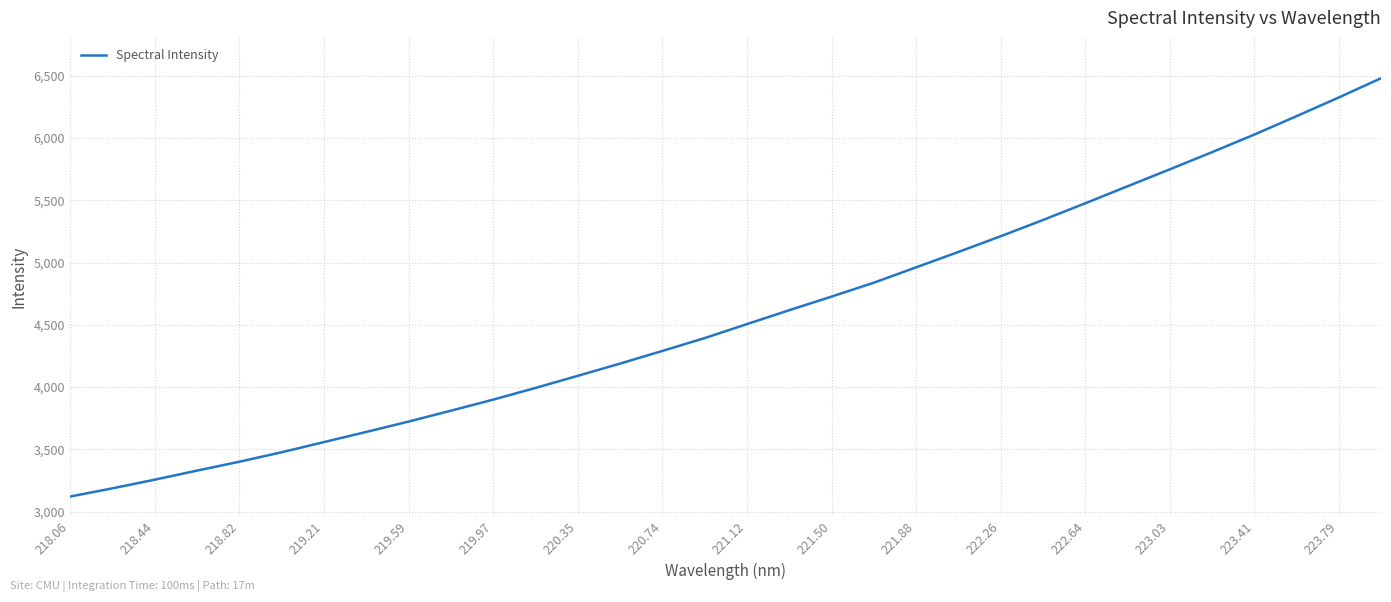

What is the maximum value shown in the chart?

6480.6